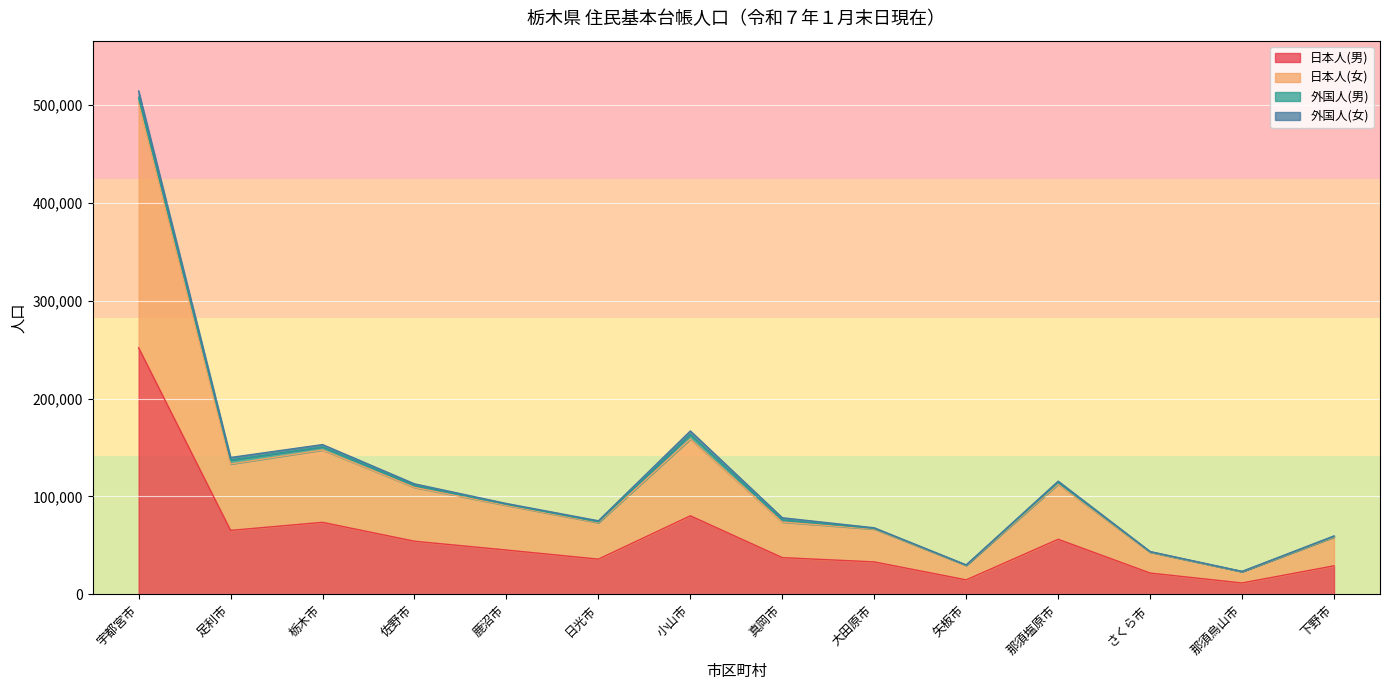

What is the smallest value displayed?

11587